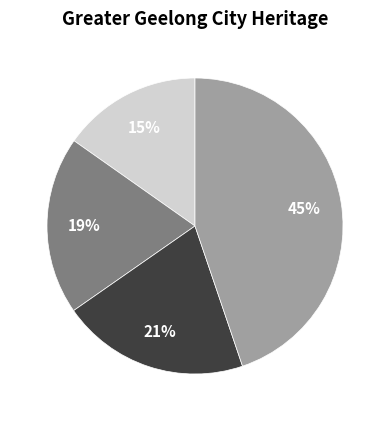

To the nearest percent, what is the average slice percentage?

25%